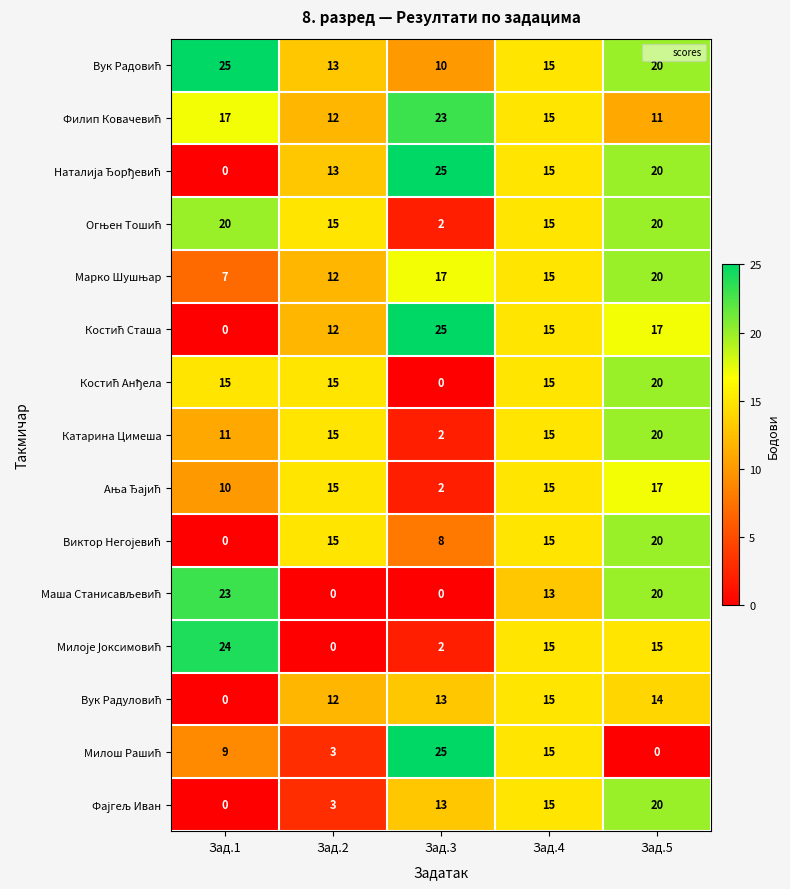

How many distinct data groups are displayed?

15